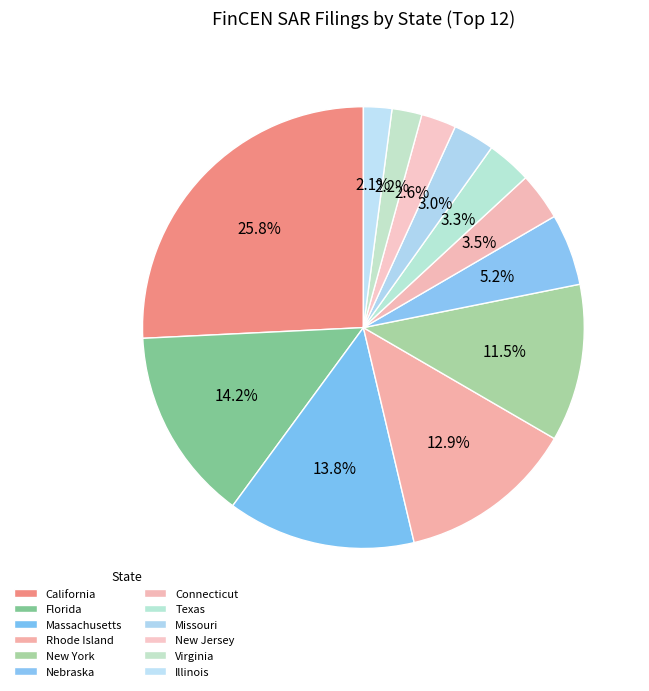

What portion of the pie excludes Massachusetts?

86.2%